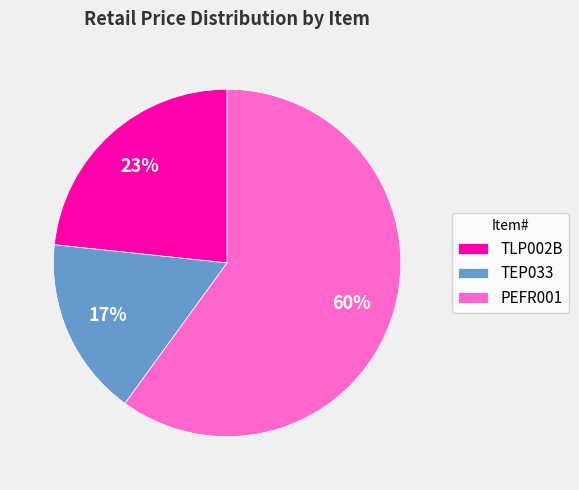

What is the largest slice in the pie chart?

PEFR001